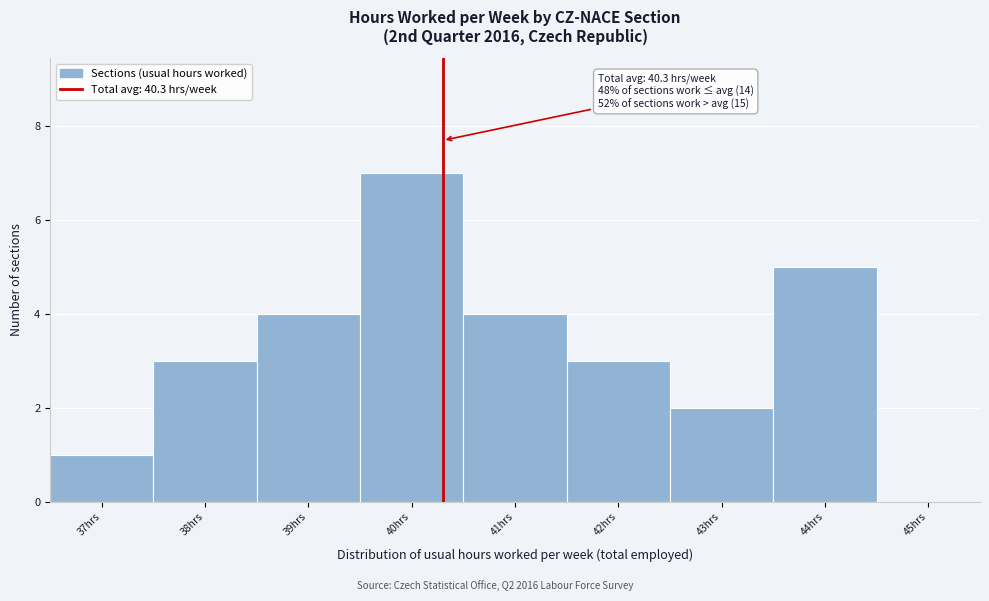

Over which range of the x-axis is the bar tallest?

39.5 to 40.5